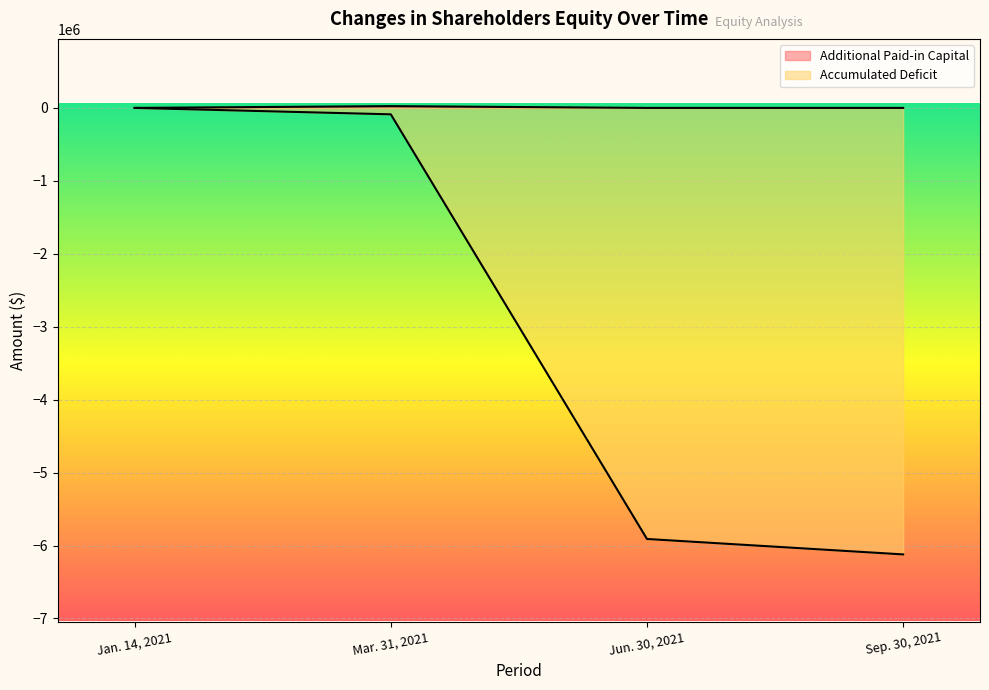

What is the label of the 2nd point from the left?

Mar. 31, 2021